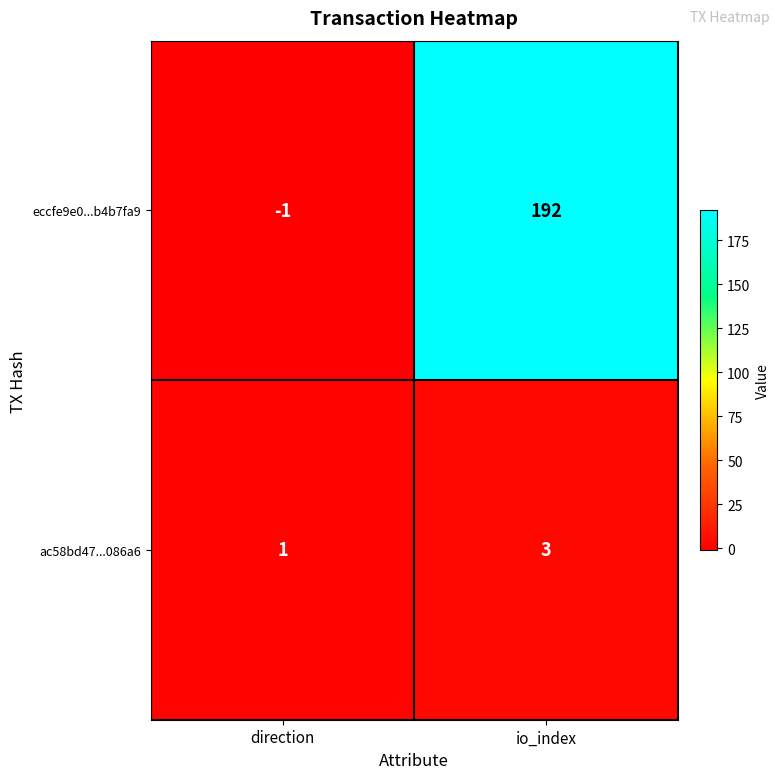

Where is ac58bd47...086a6 nearest to the value 2?

direction